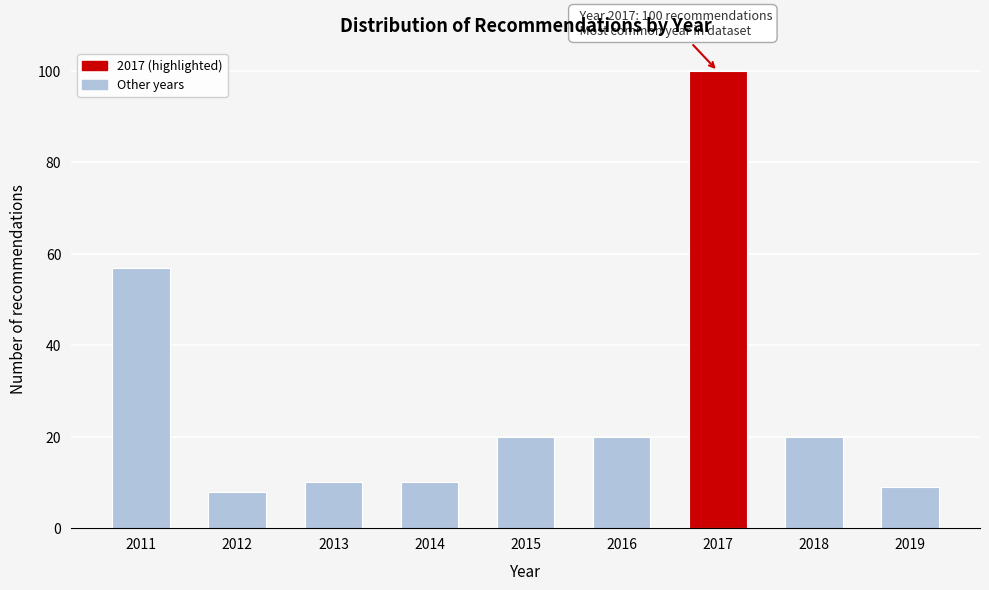

Reading right to left, what are all the values shown in this chart?

2019=9	2018=20	2017=100	2016=20	2015=20	2014=10	2013=10	2012=8	2011=57